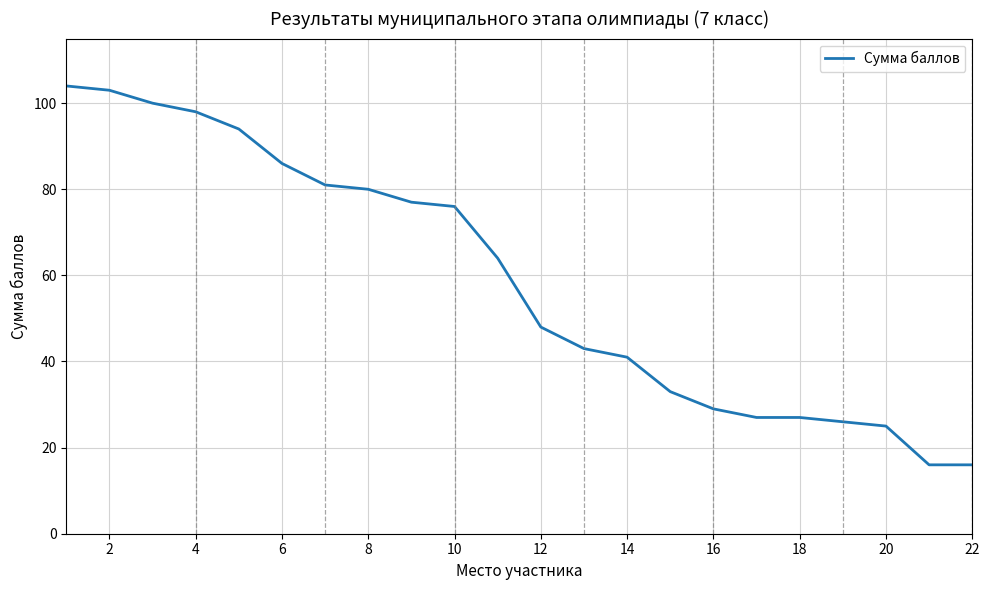

What is the smallest value displayed?

16